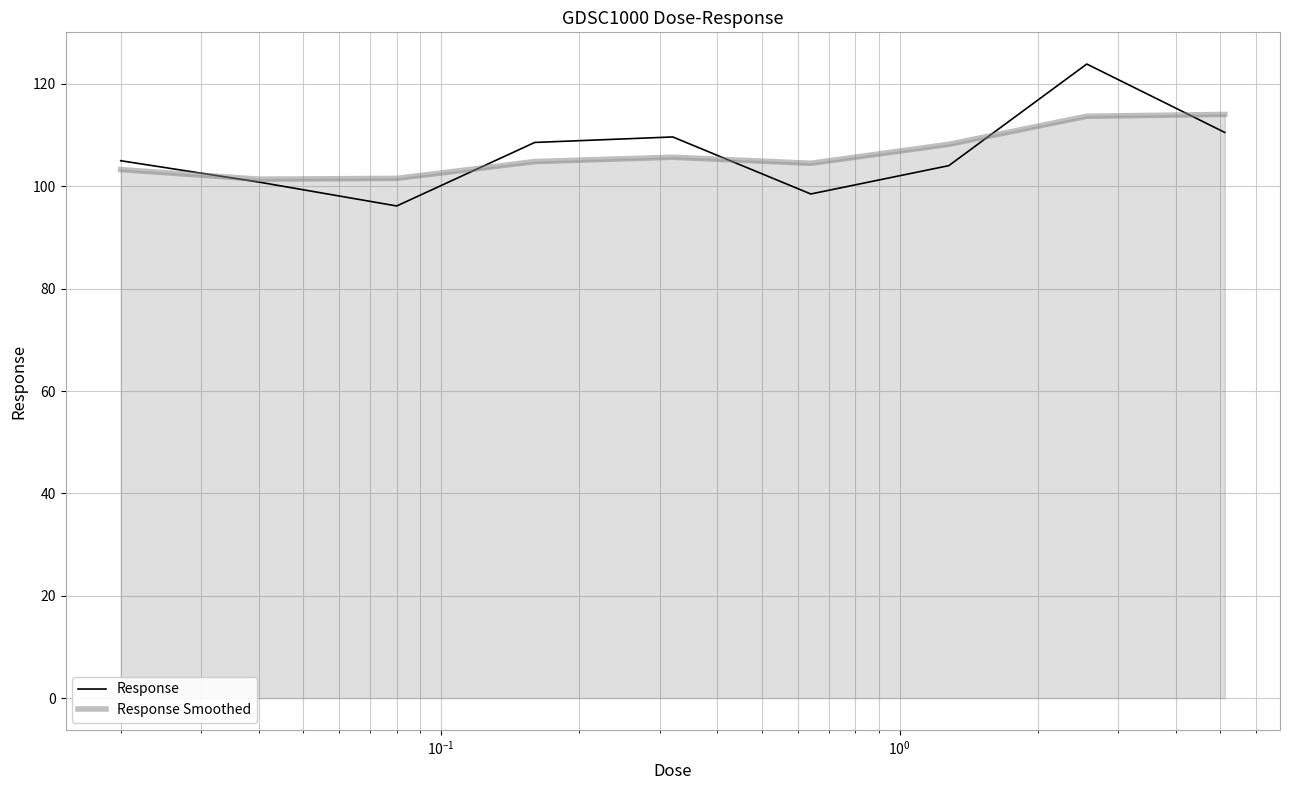

List the series in order of their peak value, highest first.

Response, Response Smoothed